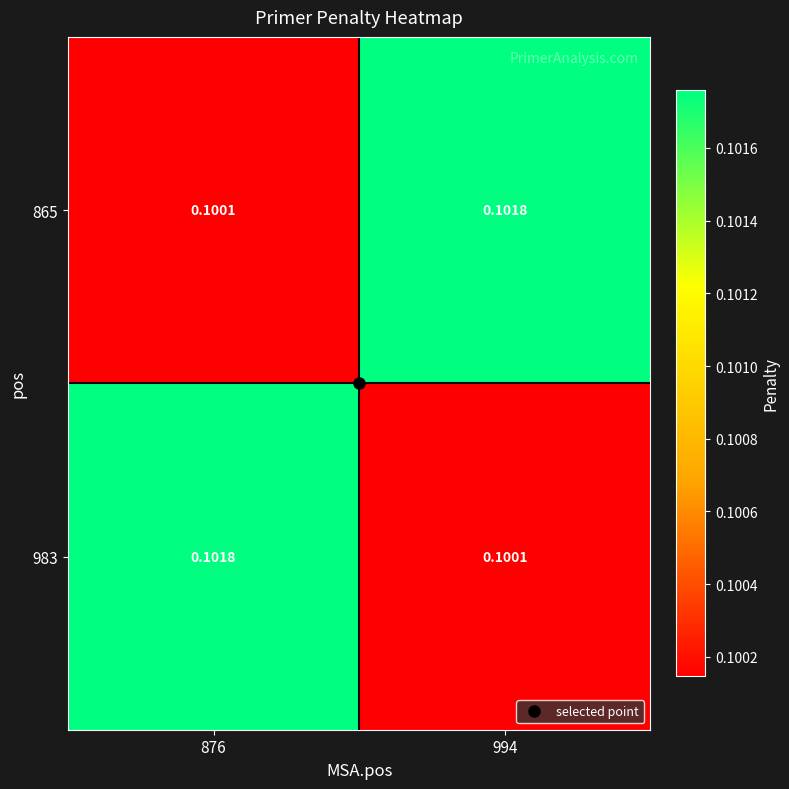

Is the value of 983 at 994 greater than the value of 865 at 994?

No